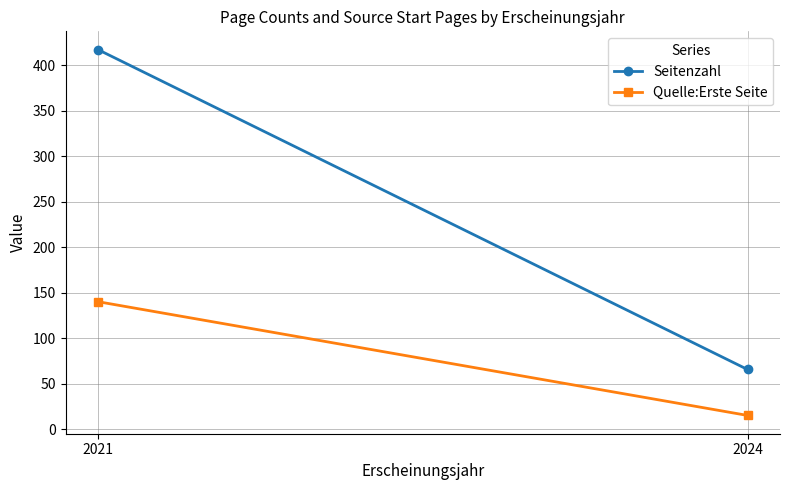

Is it true that Seitenzahl equals 139.1 at 2021?

False